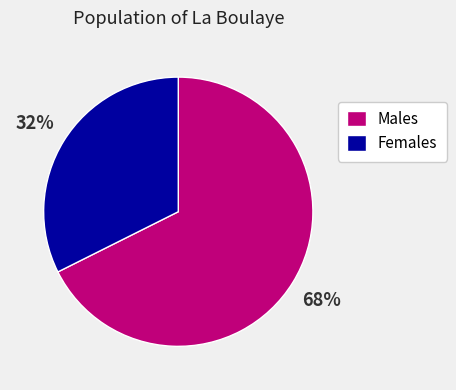

Approximately how many times larger is the value at Males compared to Females?

2.1